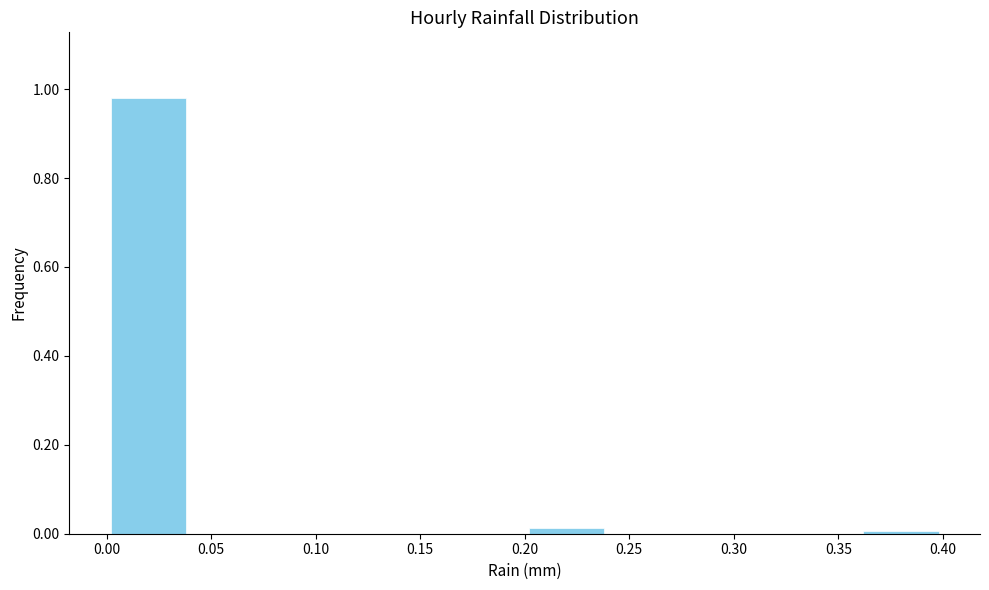

Reading left to right, transcribe this chart: for each bar, give the range it covers on the x-axis and its height. The values are not printed on the chart, so give them approximately, as read against the axis.

0.00 to 0.04: 0.98
0.04 to 0.08: 0
0.08 to 0.12: 0
0.12 to 0.16: 0
0.16 to 0.20: 0
0.20 to 0.24: under 0.02
0.24 to 0.28: 0
0.28 to 0.32: 0
0.32 to 0.36: 0
0.36 to 0.40: under 0.02